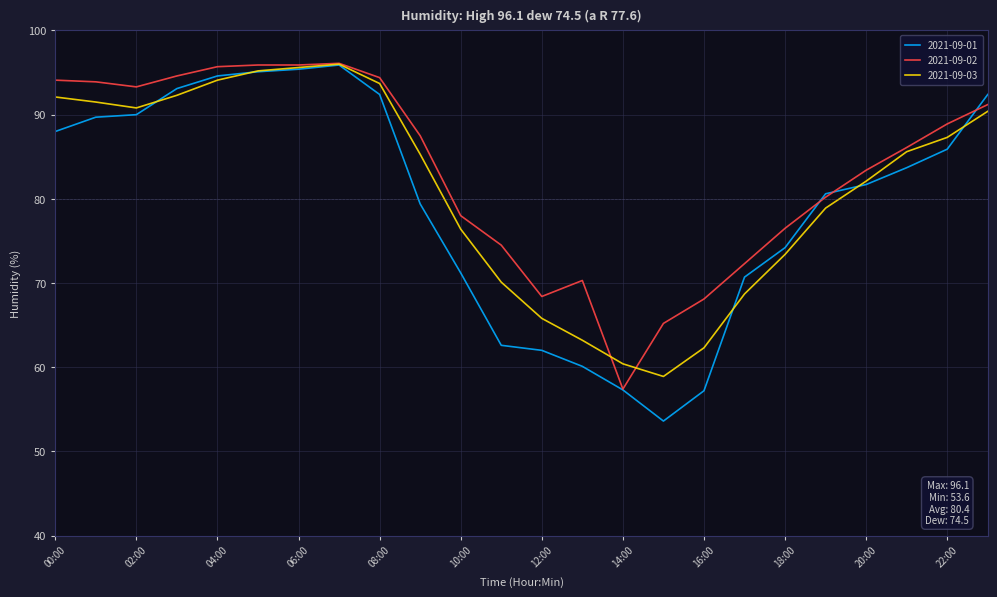

What is the lowest value of the 2021-09-02 series?

57.4